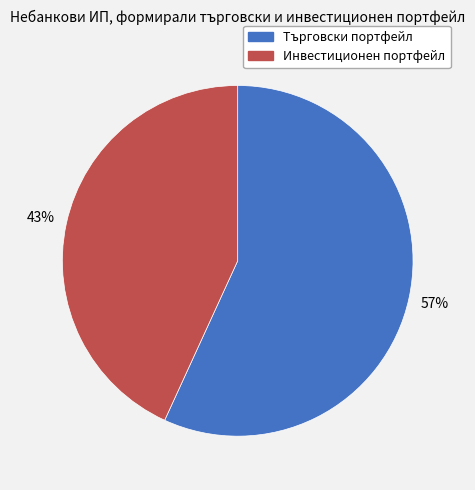

Does any single category account for the majority?

Yes